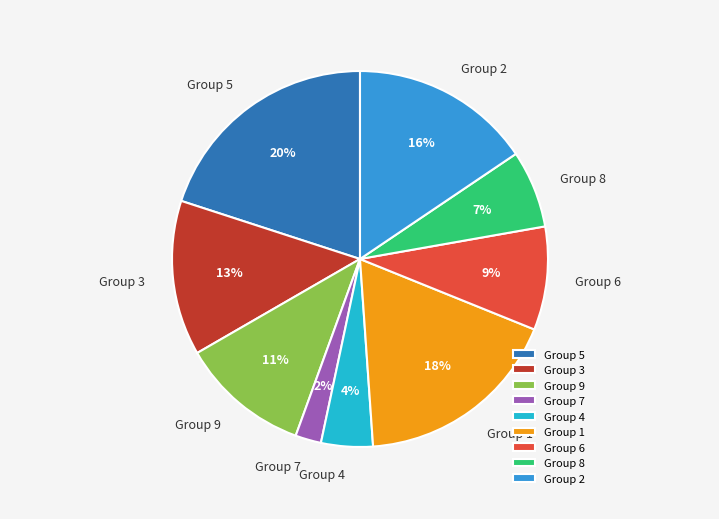

Between Group 3 and Group 7, which is larger?

Group 3